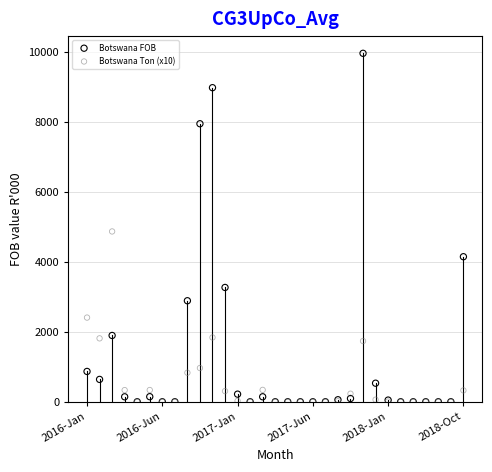

Across all series, what Y value is closest to 4977?

4865.7